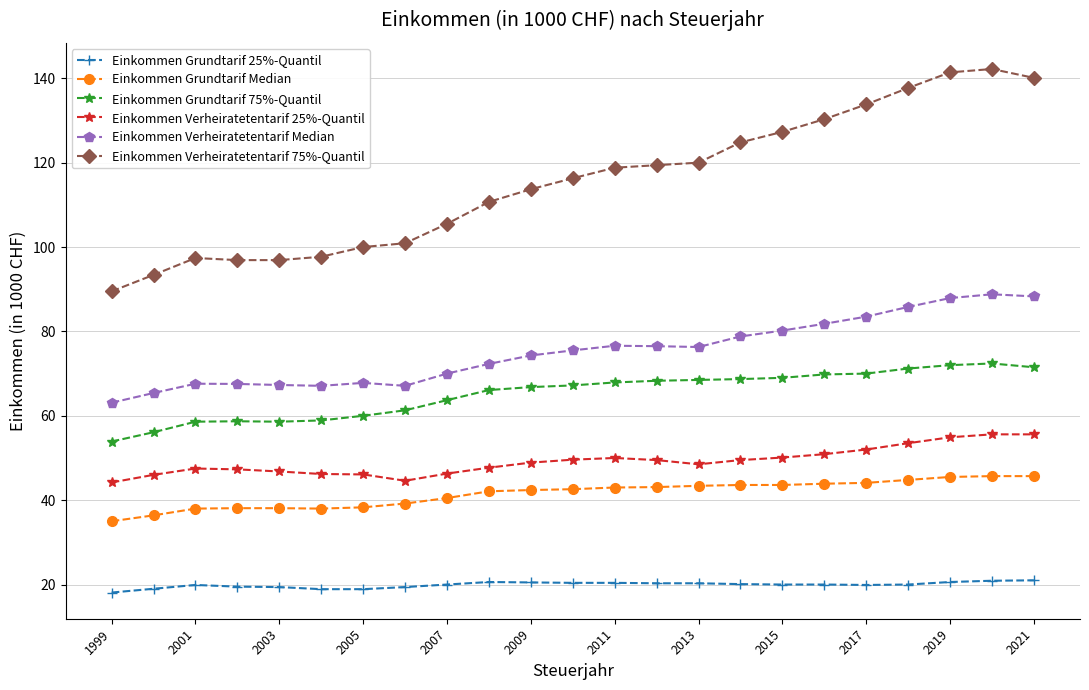

Which series has the largest total across all categories?

Einkommen Verheiratetentarif 75%-Quantil